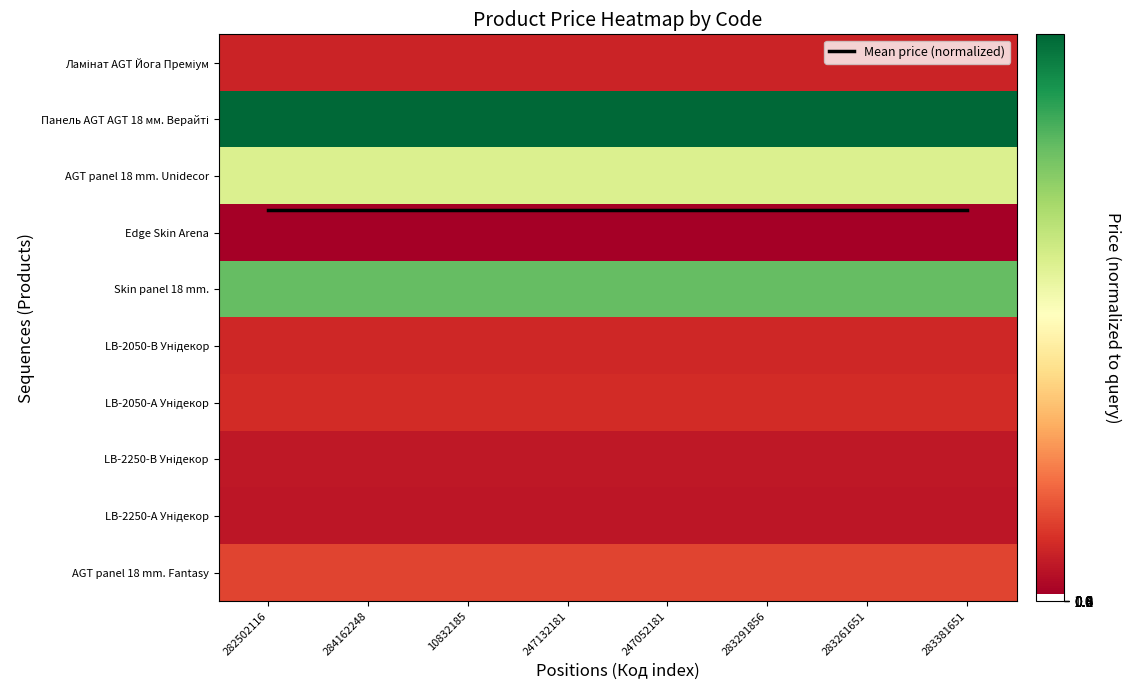

Which series has the largest total across all categories?

Панель AGT AGT 18 мм. Верайті